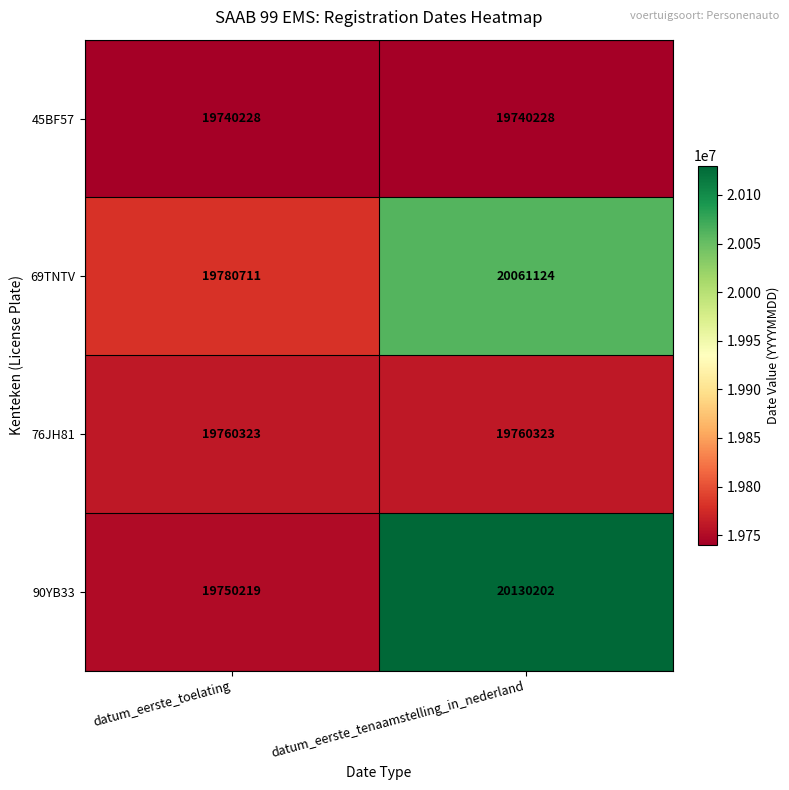

Reading left to right, transcribe all the data shown in this chart.

45BF57: datum_eerste_toelating=19740228	datum_eerste_tenaamstelling_in_nederland=19740228
69TNTV: datum_eerste_toelating=19780711	datum_eerste_tenaamstelling_in_nederland=20061124
76JH81: datum_eerste_toelating=19760323	datum_eerste_tenaamstelling_in_nederland=19760323
90YB33: datum_eerste_toelating=19750219	datum_eerste_tenaamstelling_in_nederland=20130202